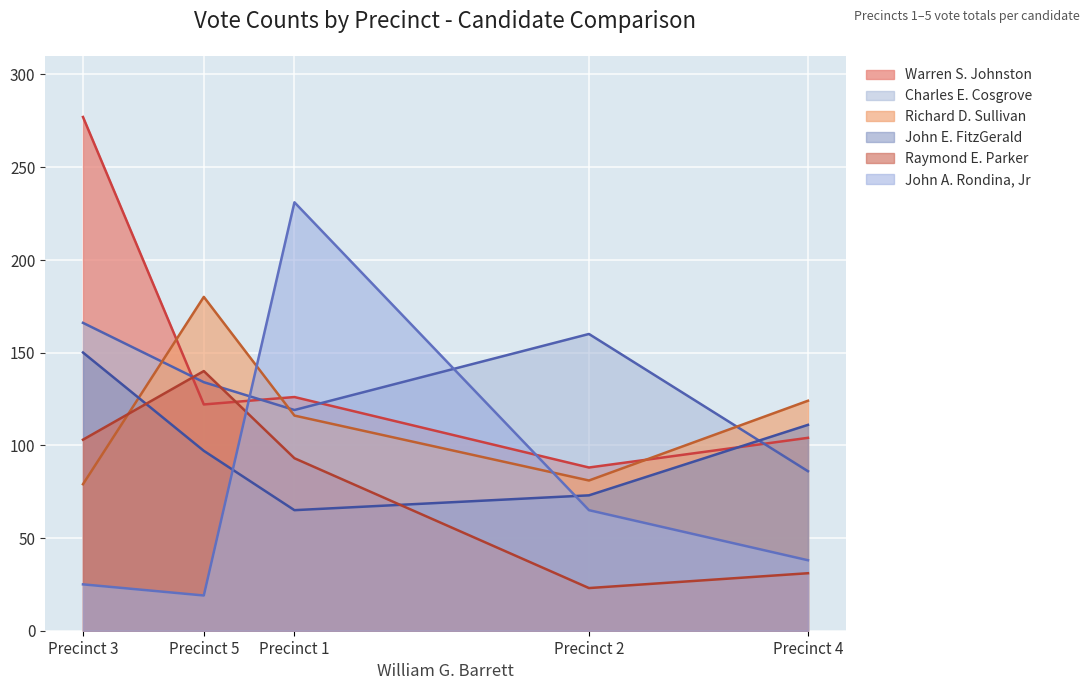

True or false: Charles E. Cosgrove has a value of 160 at Precinct 2.

True